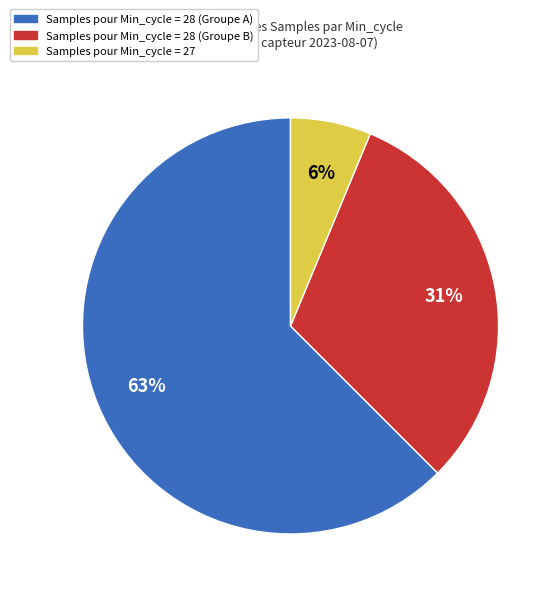

Is there a majority slice in this chart?

Yes